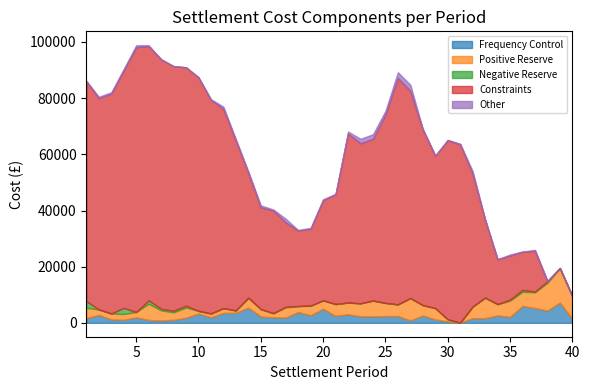

The Positive Reserve series shows 3768.1 at 1. True or false?

True